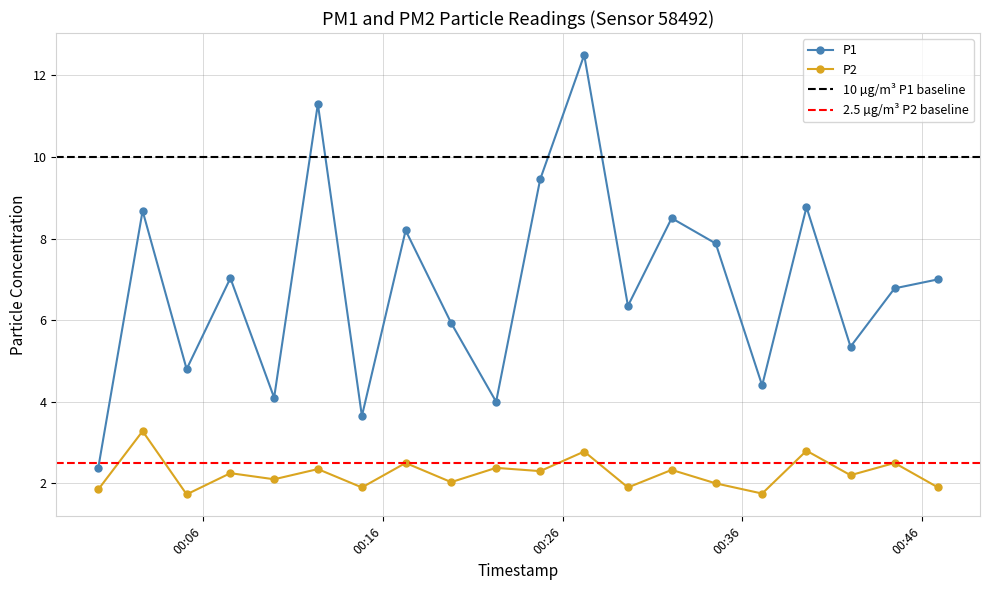

The P1 series shows 3.6 at 2023-02-28T00:14:50. True or false?

True